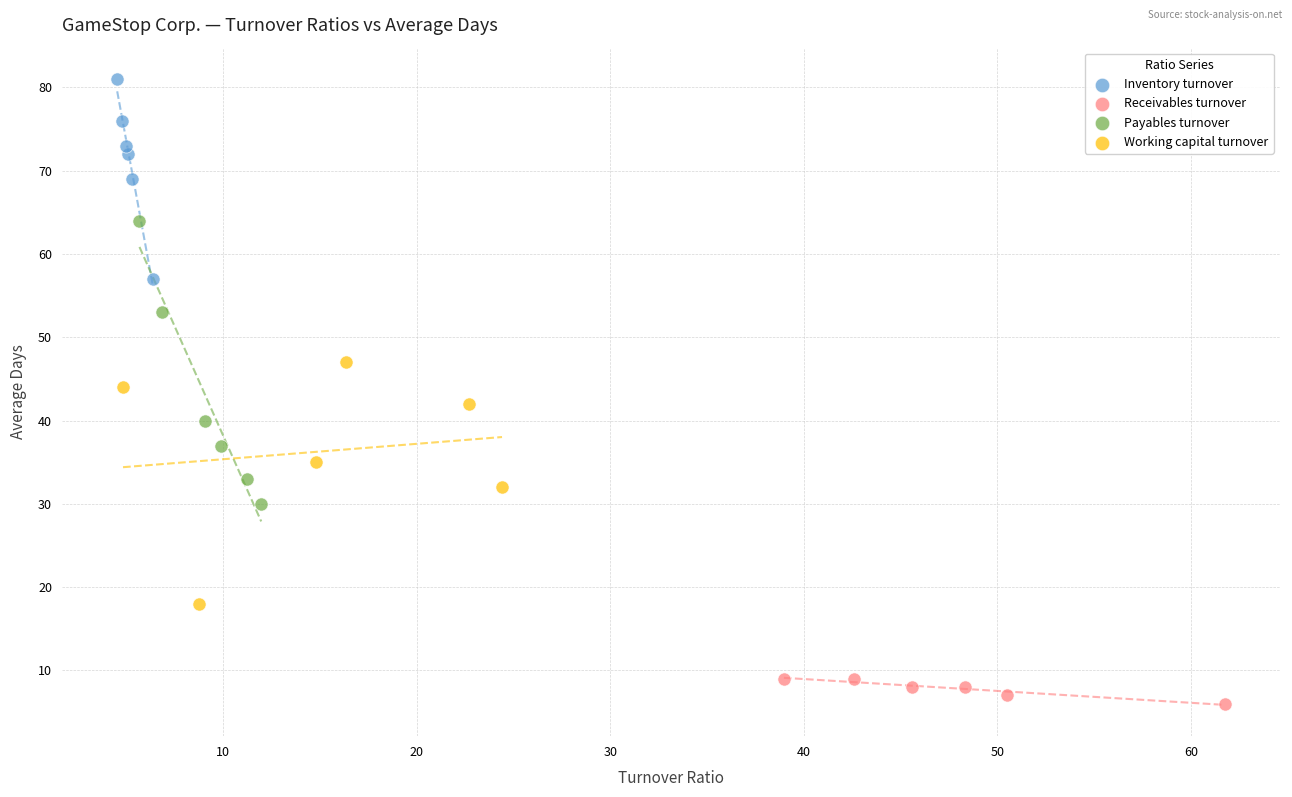

Which series has the widest spread of Y values?

Payables turnover